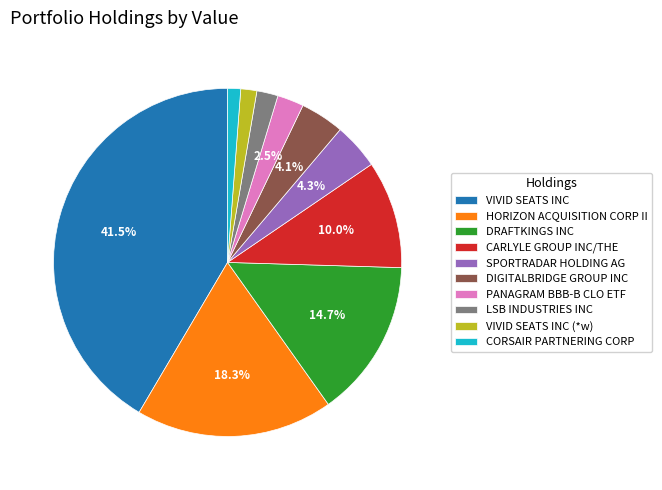

Is LSB INDUSTRIES INC the majority of the pie?

No